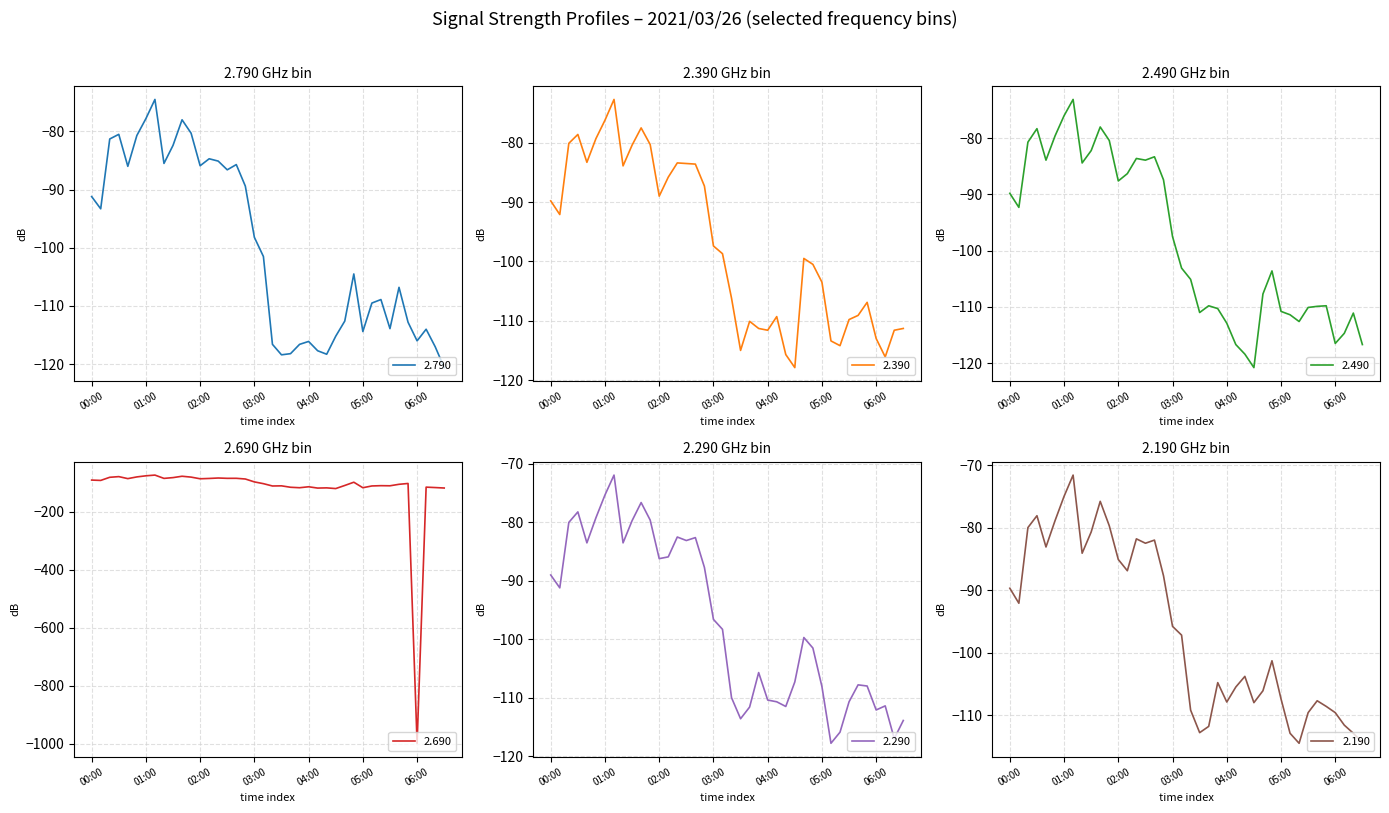

Which series has the largest range (max minus min)?

2.690